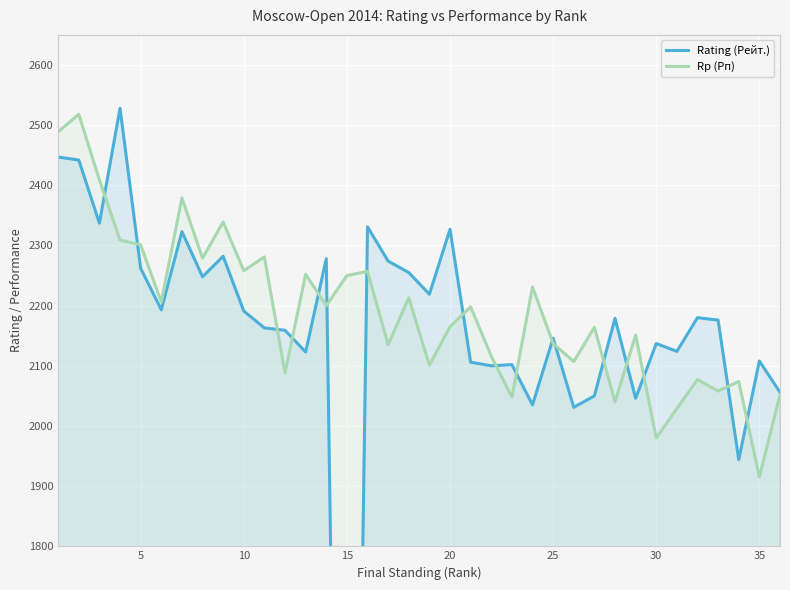

True or false: Rp (Рп) and Rating (Рейт.) cross at least once.

True